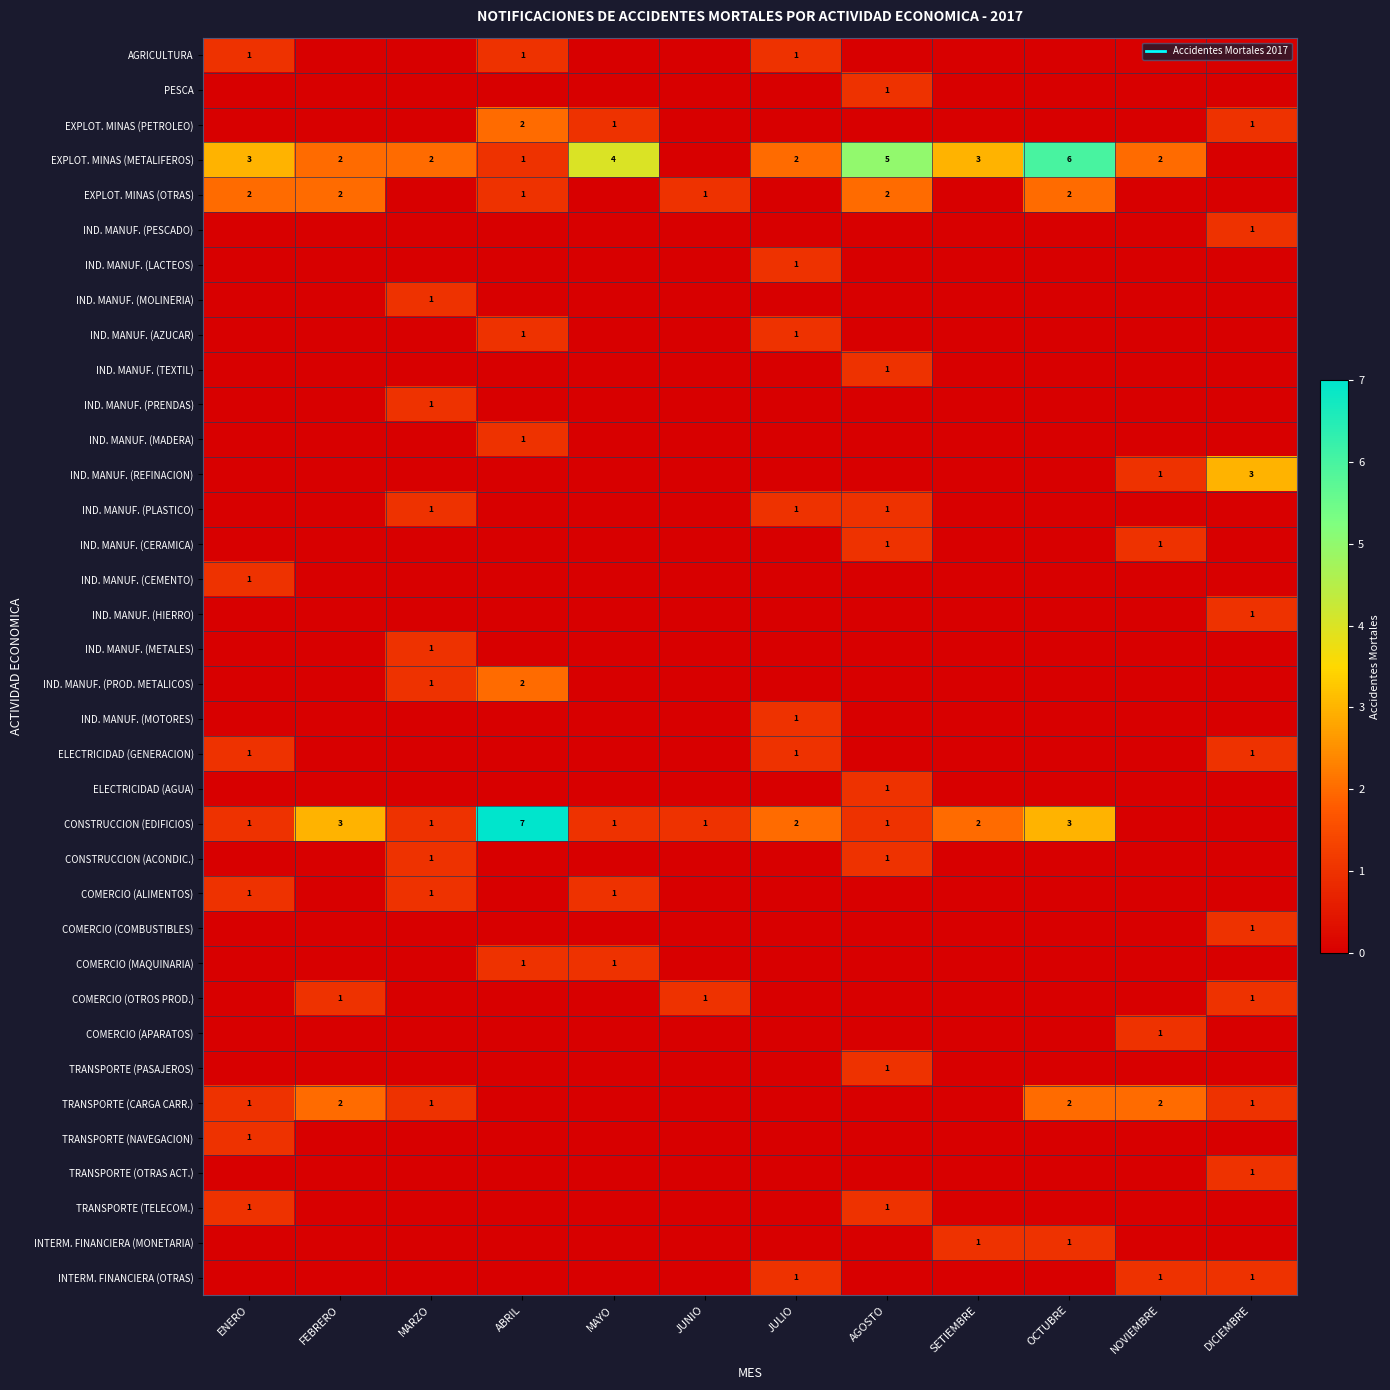

What is the sum of all ELECTRICIDAD (GENERACION) values?

3